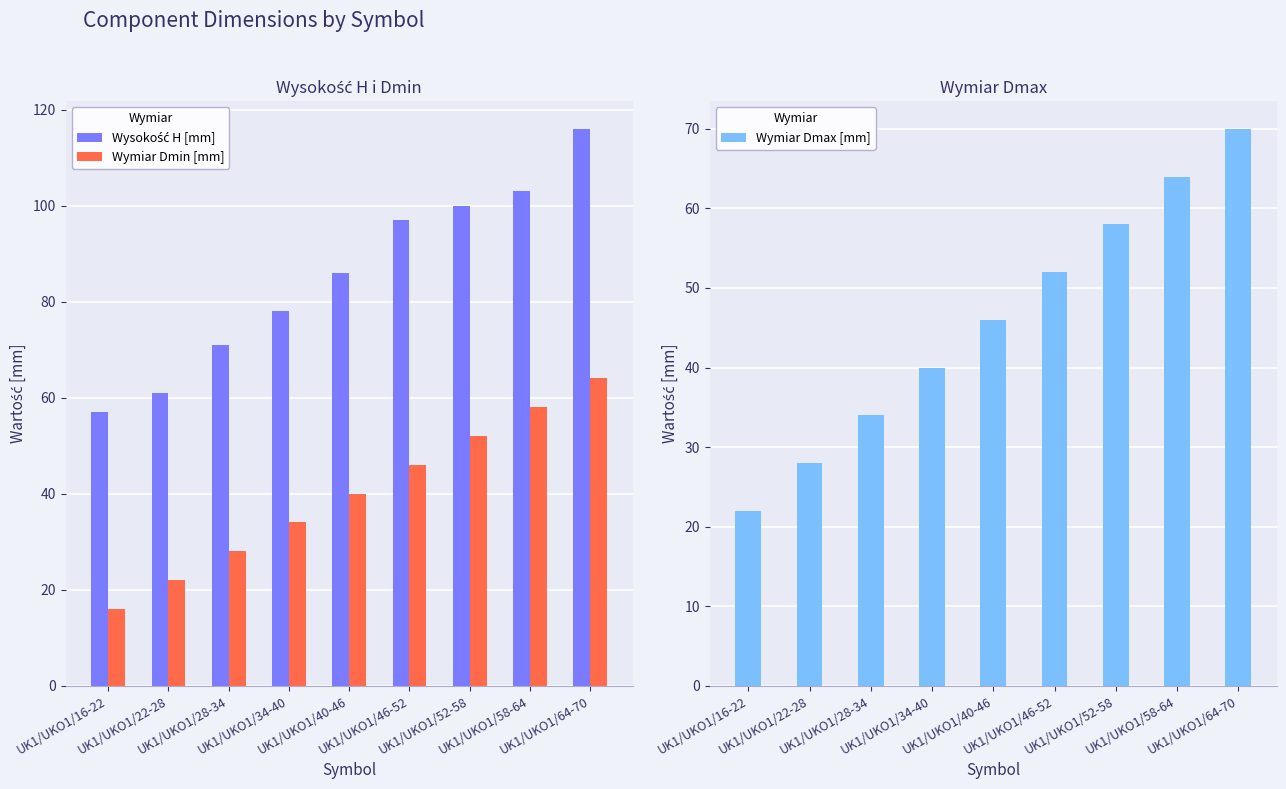

What is the sum of all Wymiar Dmax [mm] values?

414